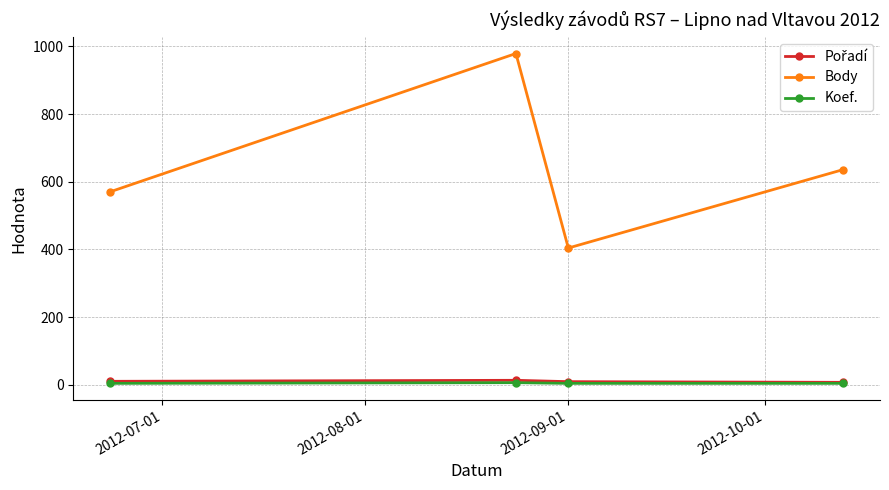

Which series has the widest spread of values?

Body